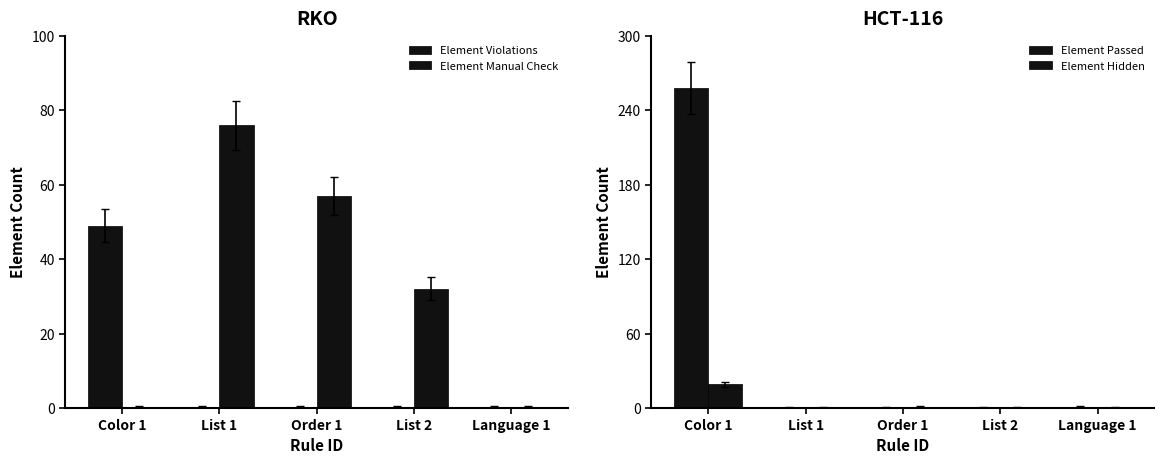

Which series has the largest total across all categories?

Element Passed